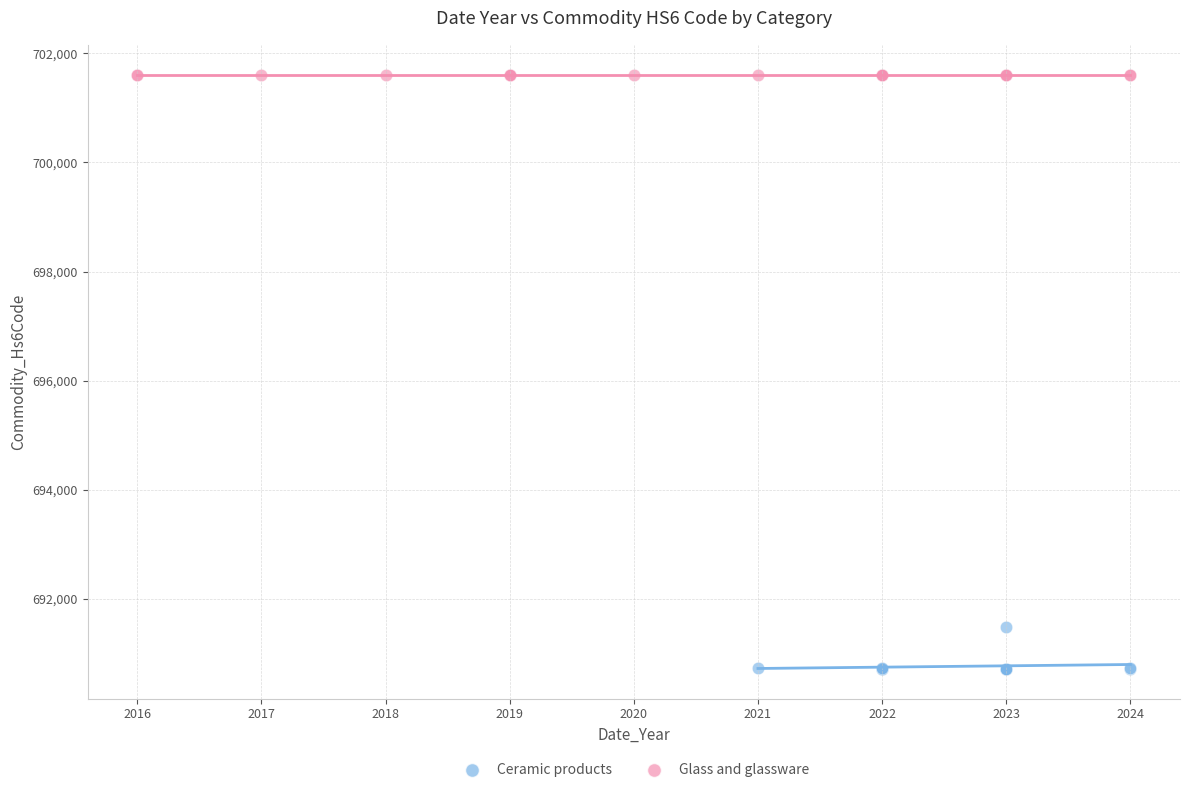

Which series reaches the minimum Y coordinate?

Ceramic products